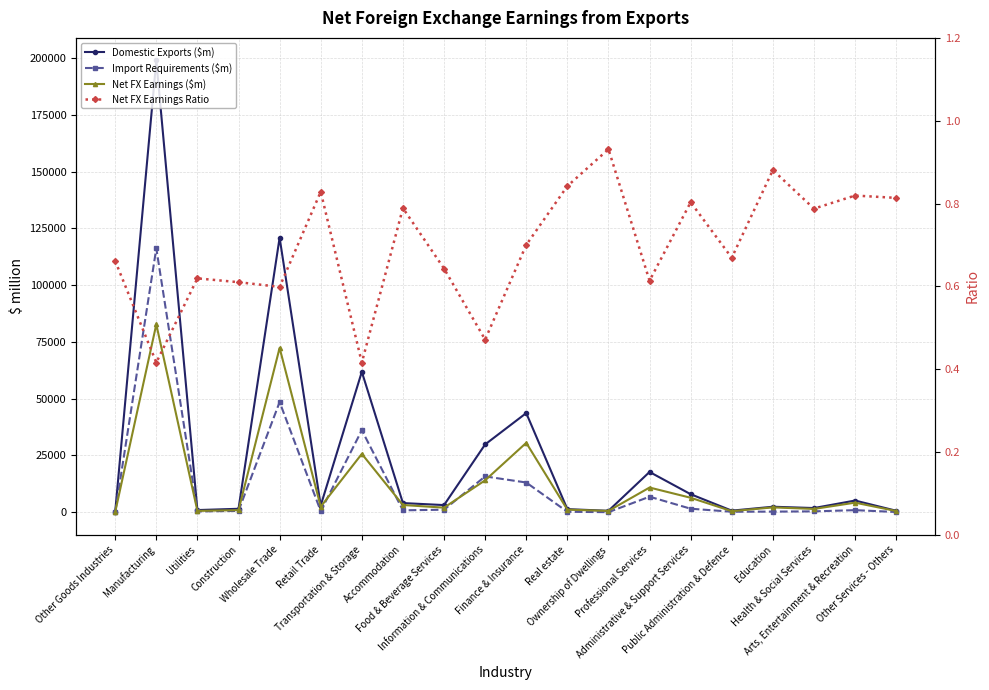

What is the total value across all series at Ownership of Dwellings?

1291.4